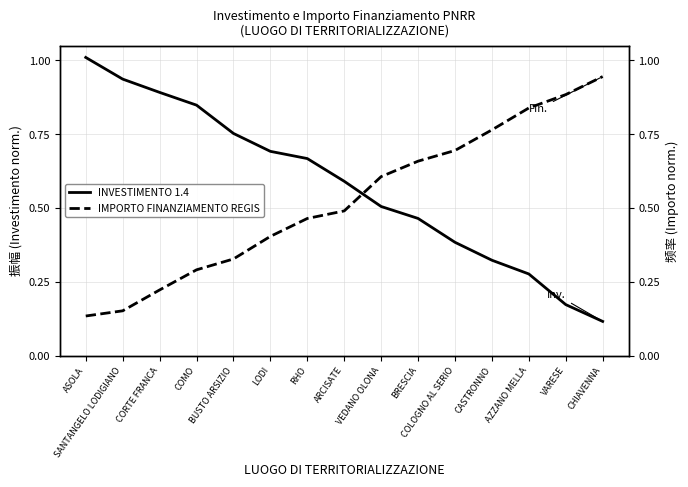

Is it true that IMPORTO FINANZIAMENTO REGIS equals 0.5 at AZZANO MELLA?

False